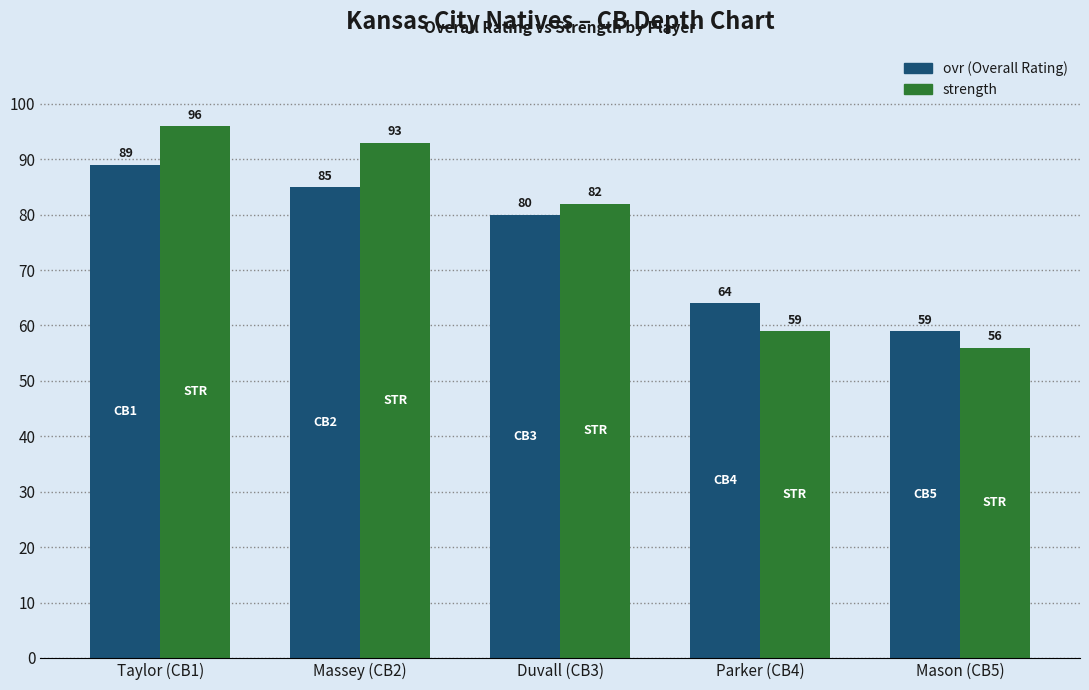

What is the difference between the highest and lowest values at Massey (CB2)?

8